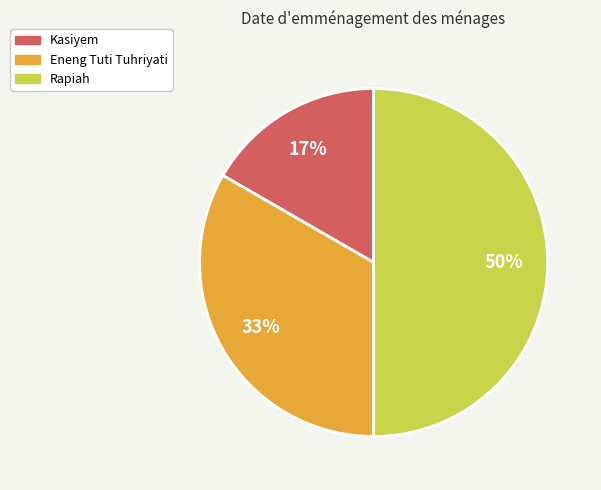

Count the number of slices in the pie.

3